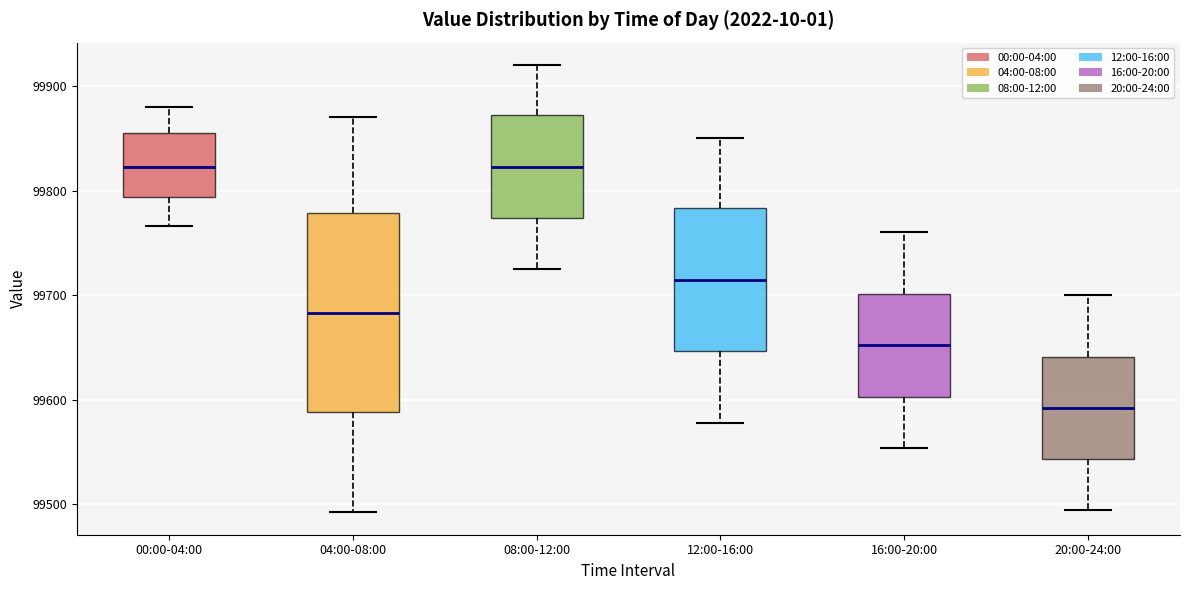

Reading left to right, transcribe this box plot: for each box, give where its median line is, the range the box spans, and where its two whiskers end, as read against the y-axis. The values are not printed on the chart, so give them approximately, as read against the axis.

00:00-04:00: median 99820, box 99790 to 99860, whiskers 99770 to 99880
04:00-08:00: median 99680, box 99590 to 99780, whiskers 99490 to 99870
08:00-12:00: median 99820, box 99770 to 99870, whiskers 99730 to 99920
12:00-16:00: median 99710, box 99650 to 99780, whiskers 99580 to 99850
16:00-20:00: median 99650, box 99600 to 99700, whiskers 99550 to 99760
20:00-24:00: median 99590, box 99540 to 99640, whiskers 99490 to 99700